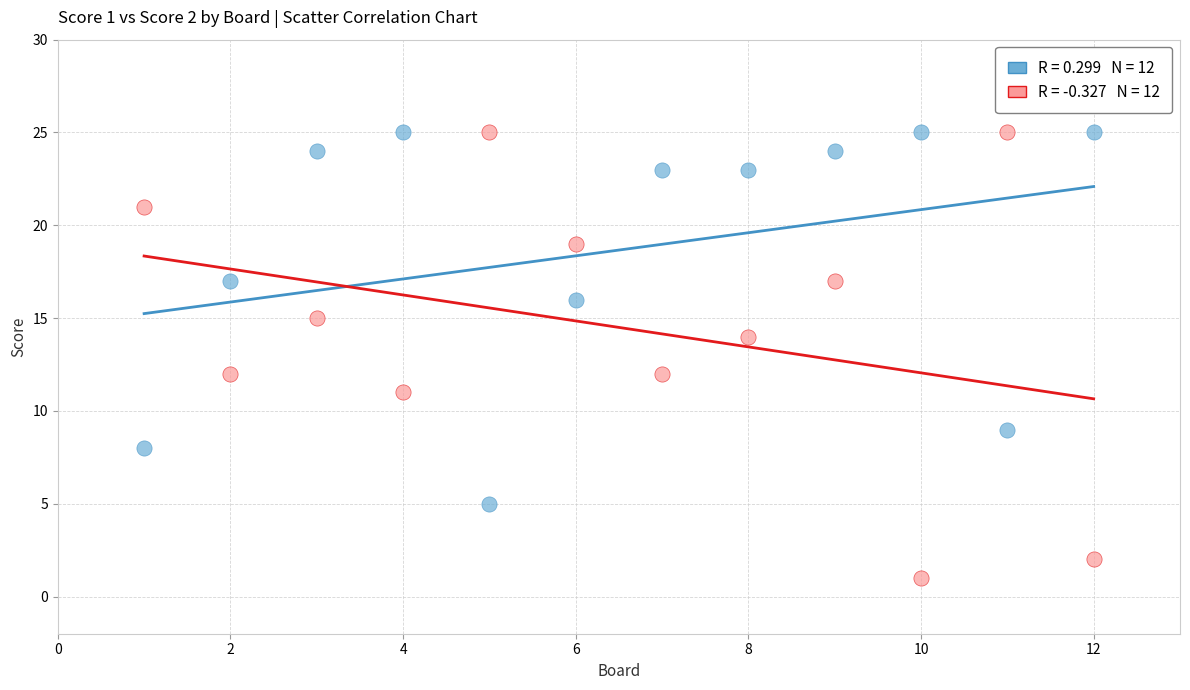

Across all data points, what is the range of Y values (max minus min)?

24